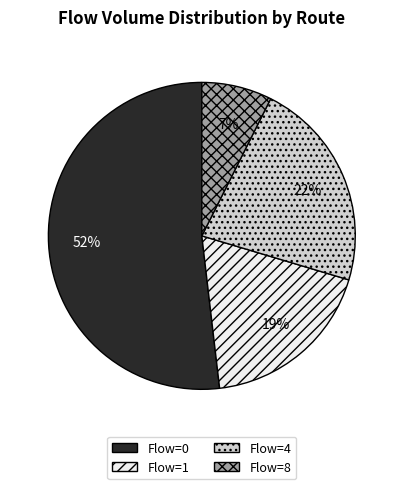

To the nearest percent, what is the combined percentage of Flow=4 and Flow=1?

41%